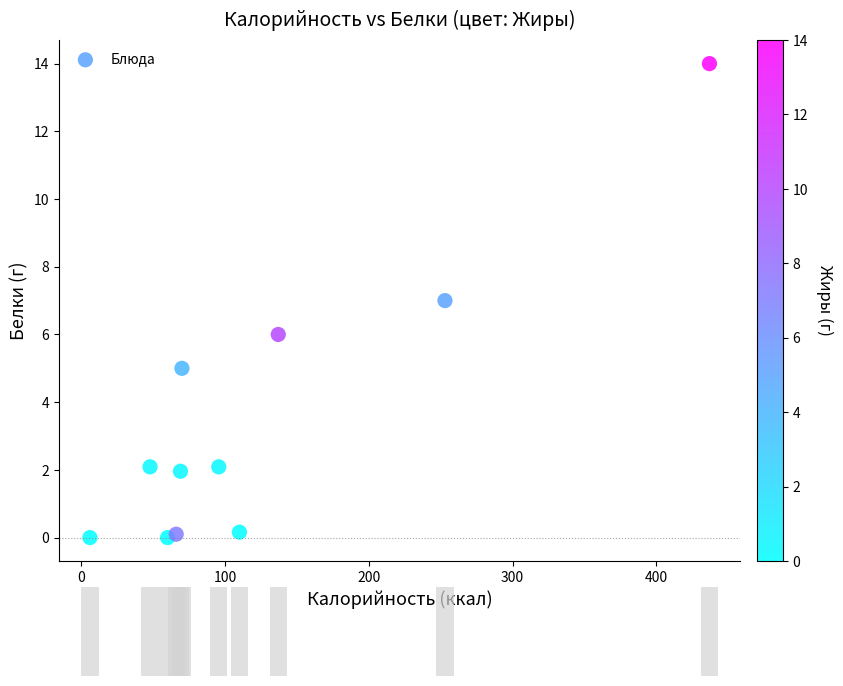

What is the average X value?

122.9